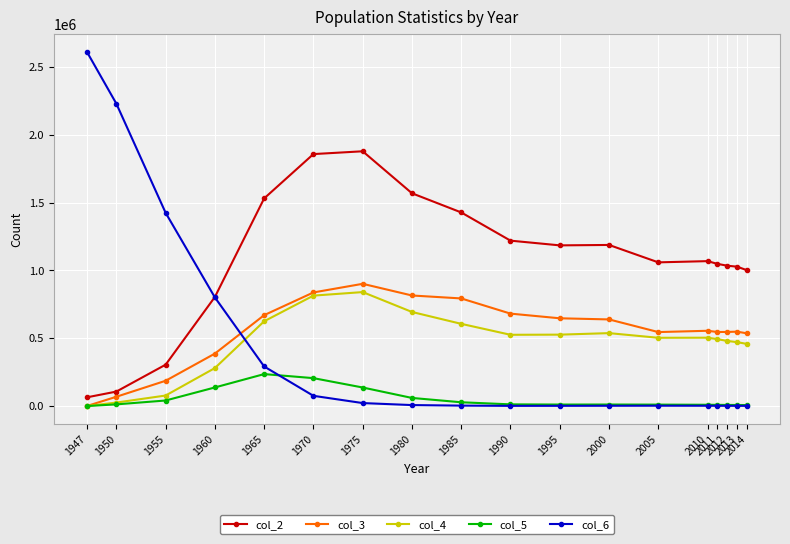

True or false: col_3 and col_6 cross at least once.

True